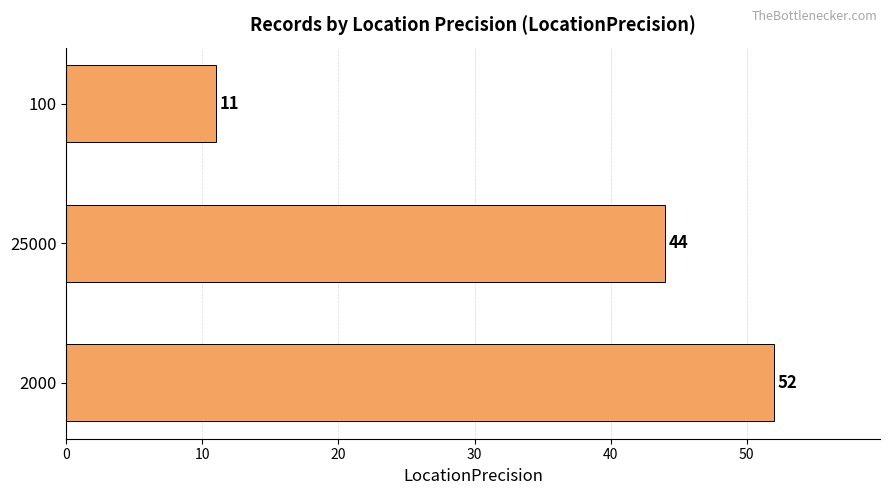

Count the values in the range 11 to 52.

3